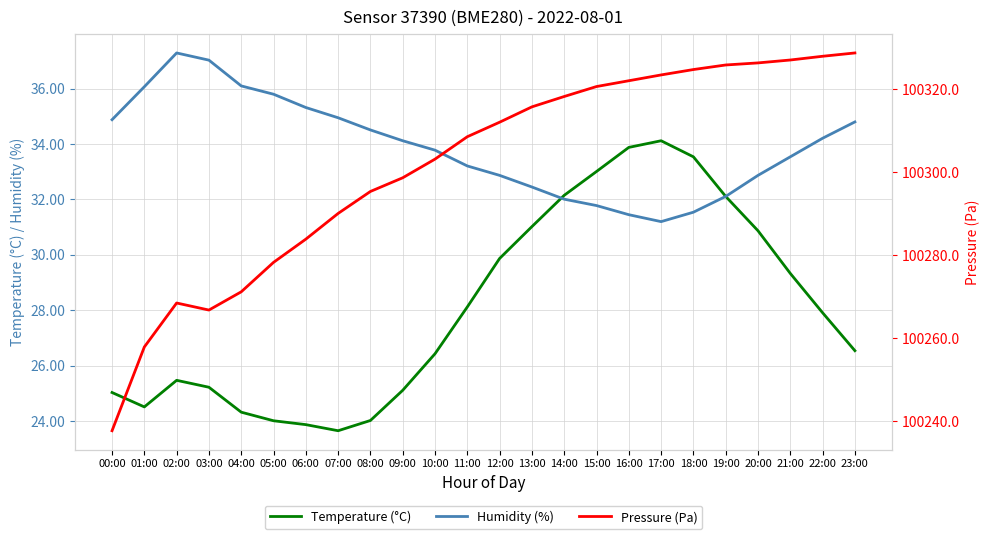

True or false: Temperature (°C) has a value of 12.0 at 13:00.

False